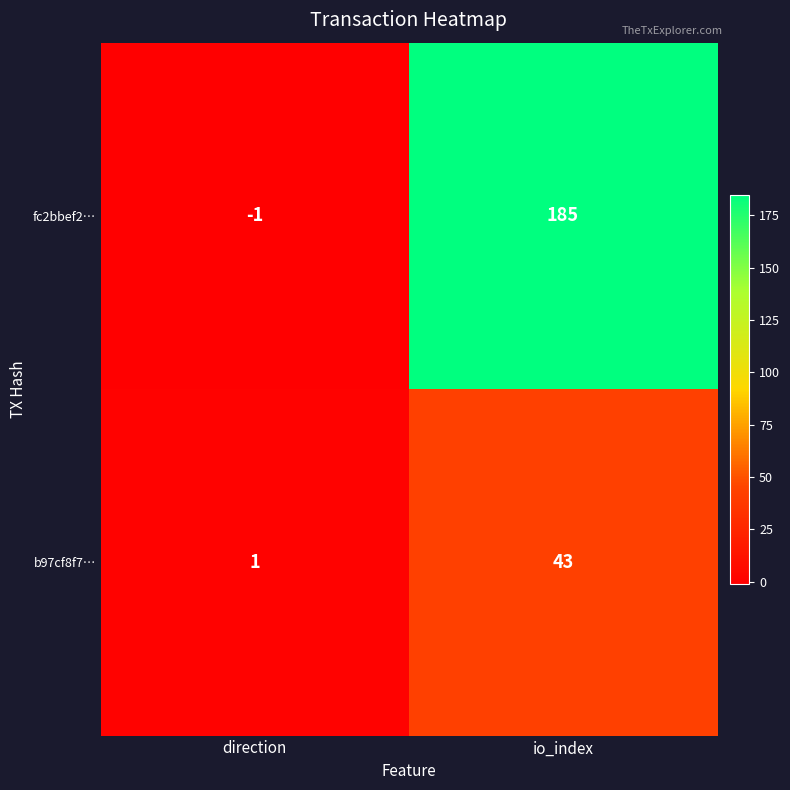

At which category is the sum across all series the highest?

io_index